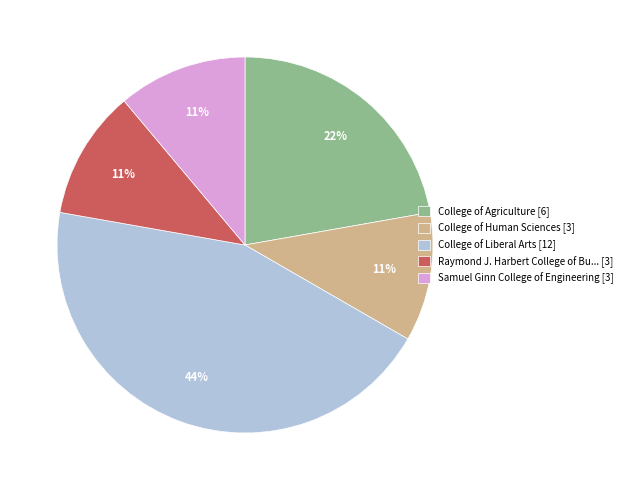

To the nearest percent, what percentage of the pie is College of Agriculture [6]?

22%